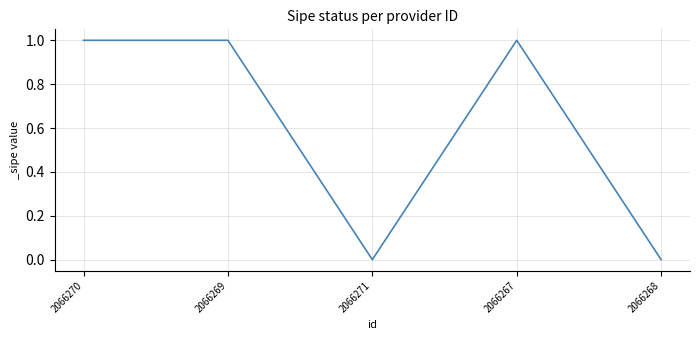

Reading left to right, transcribe all the data shown in this chart.

2066270=1	2066269=1	2066271=0	2066267=1	2066268=0